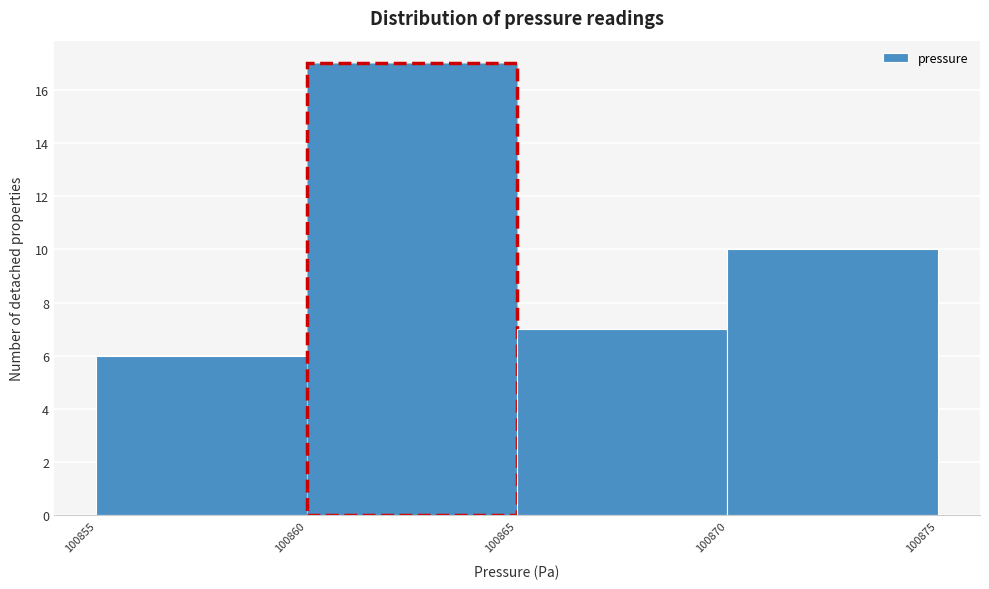

How tall is the bar that spans 100855 to 100860 on the x-axis? The values are not printed on the chart, so give them approximately, as read against the axis.

6